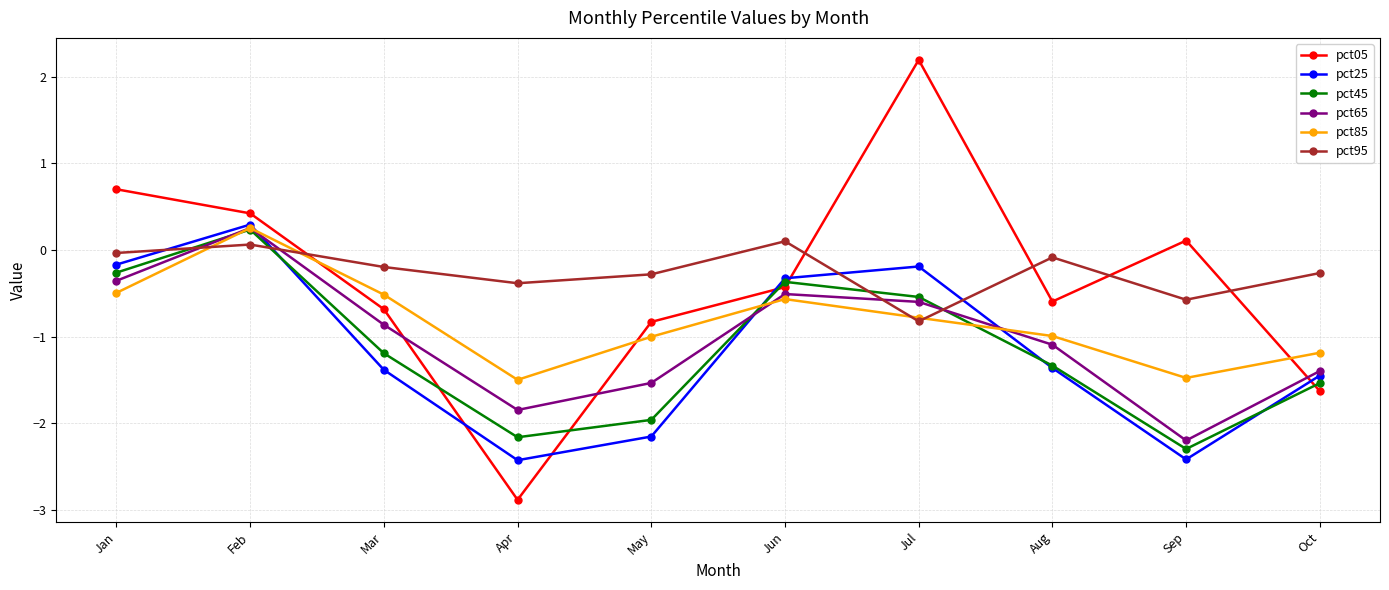

Is the value of pct95 at Jun greater than the value of pct25 at Mar?

Yes